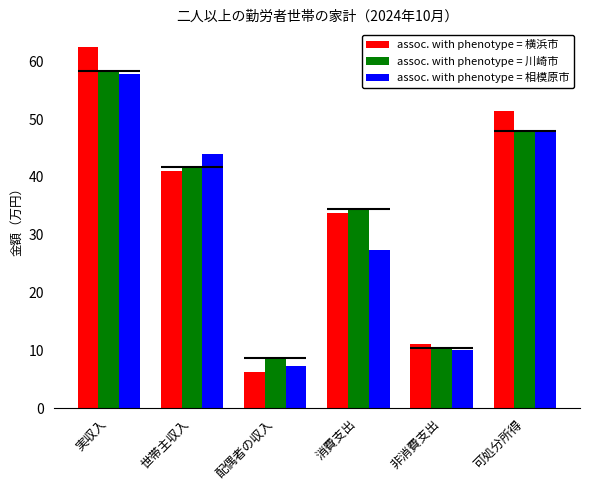

Does the chart contain any negative values?

No